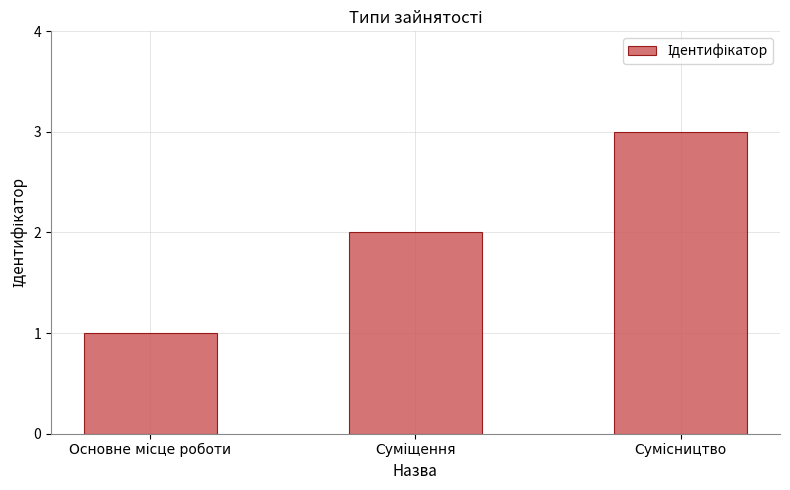

Does the chart contain any negative values?

No